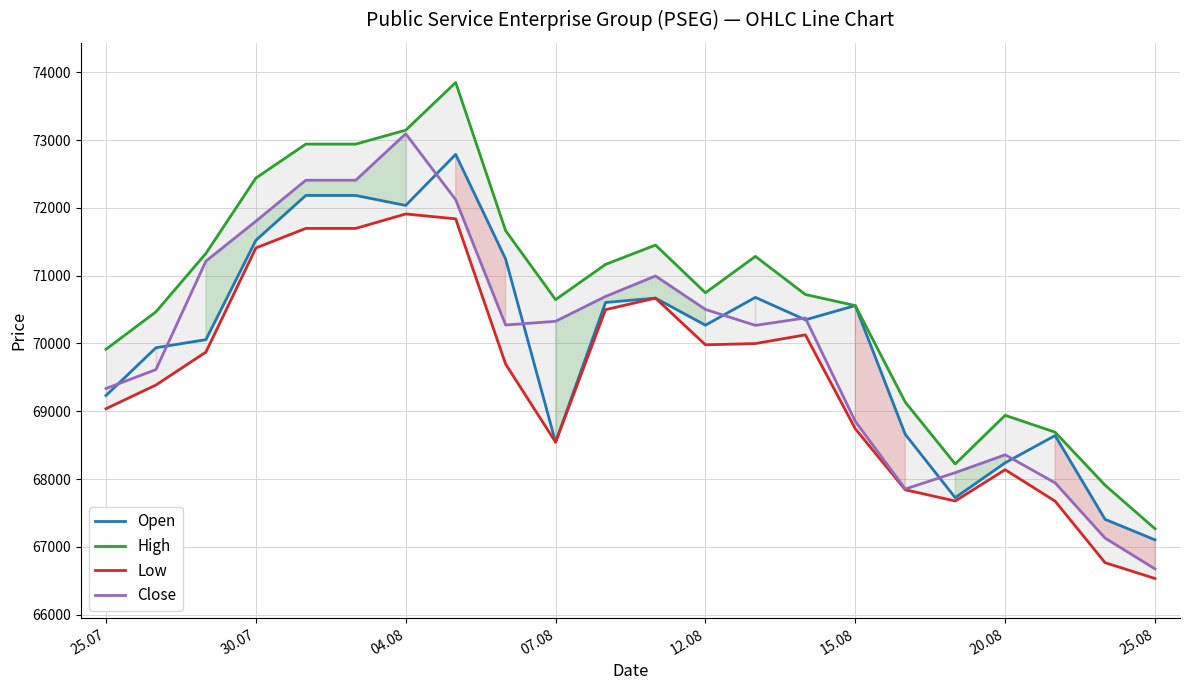

What is the difference between the High values at 13 and 11?

167